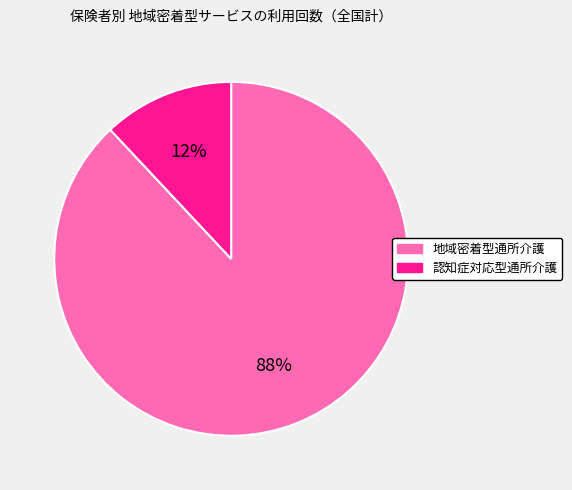

What is the ratio of the value at 地域密着型通所介護 to the value at 認知症対応型通所介護?

7.3